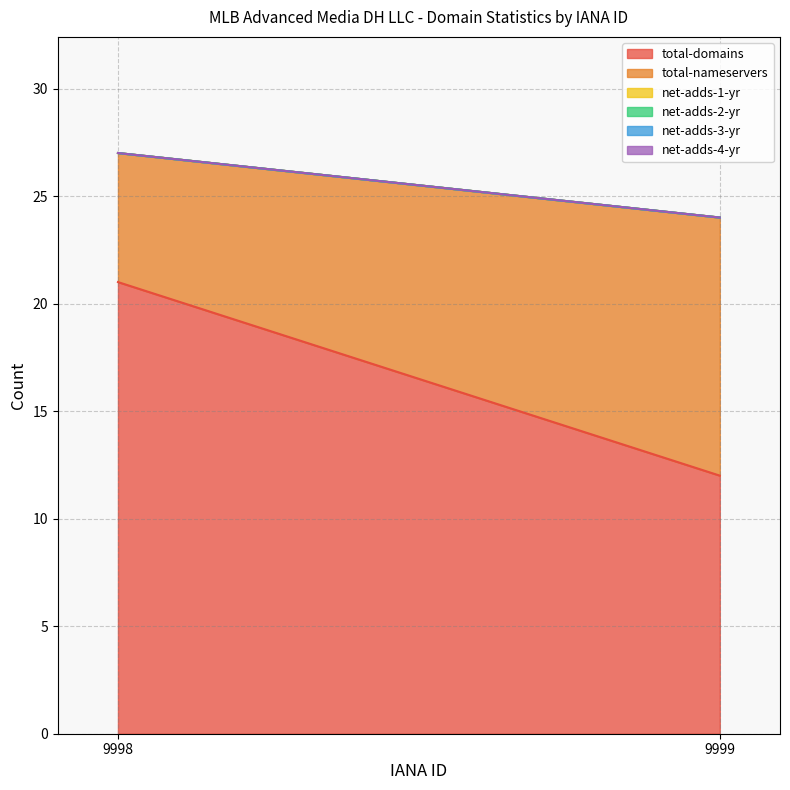

How many distinct data groups are displayed?

6